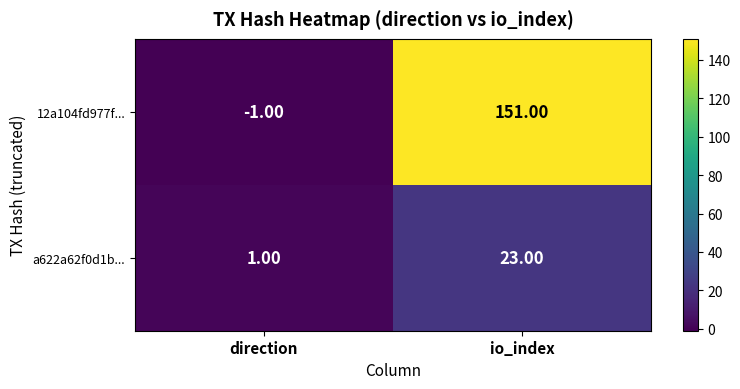

At which label is a622a62f0d1b... closest to 12?

direction